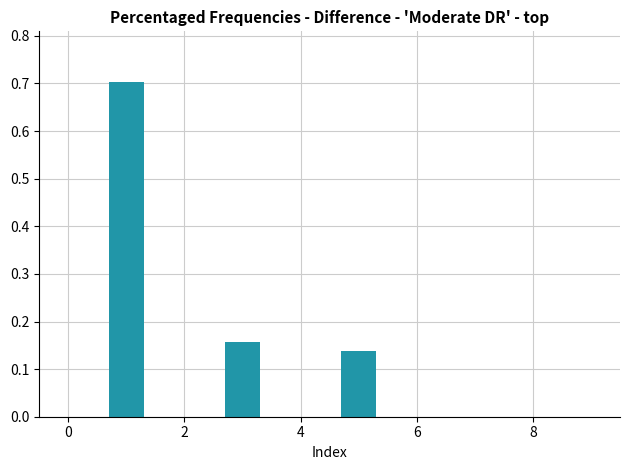

What is the difference between the maximum and minimum values?

0.6